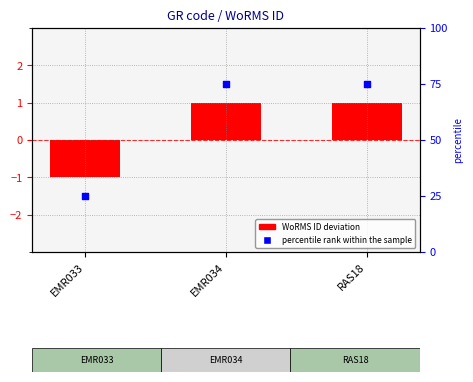

Which series reaches the minimum Y coordinate?

WoRMS ID